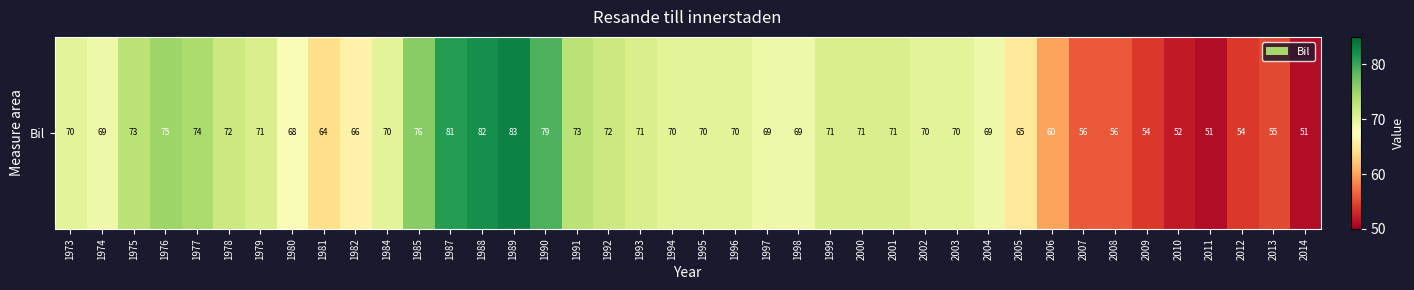

What is the greatest value displayed?

83